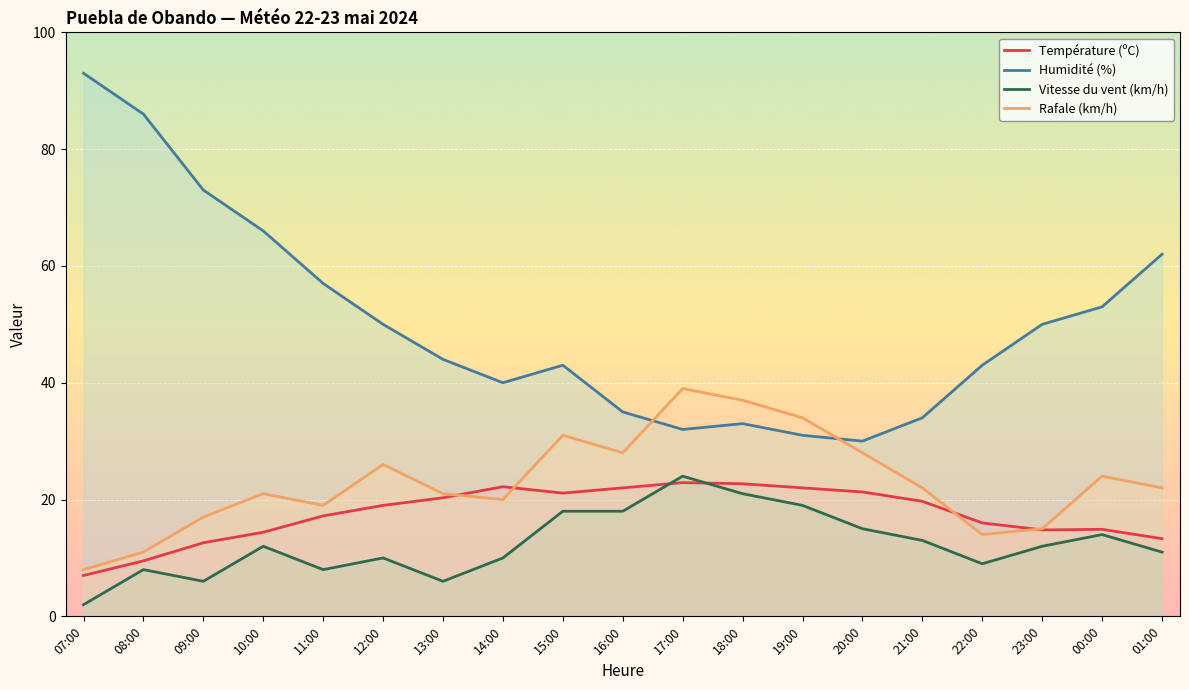

Where does the Humidité (%) series first go above 44?

07:00